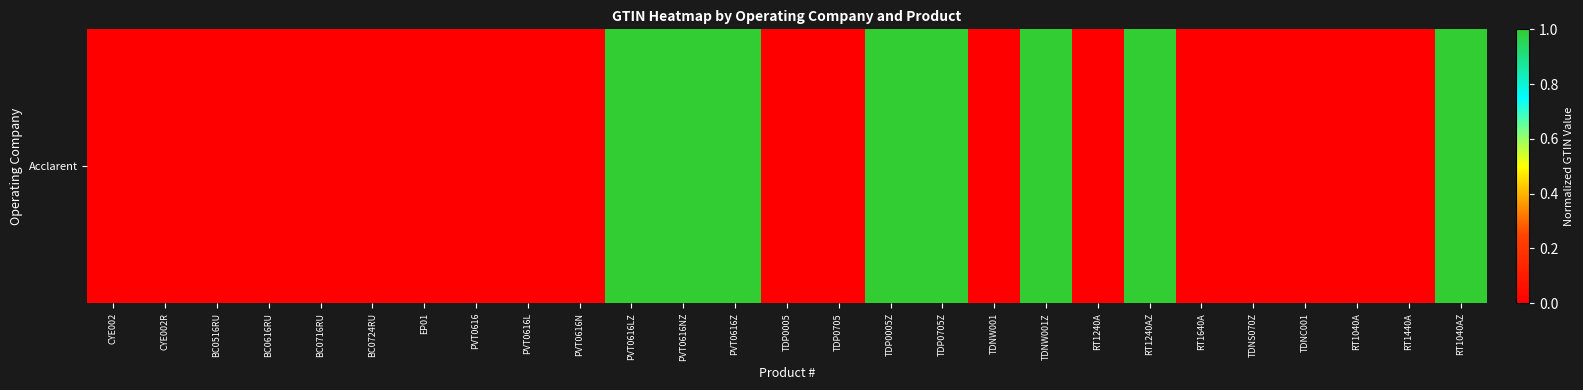

List the labels in order of value, smallest first.

CYE002, CYE002R, BC0516RU, BC0616RU, BC0716RU, BC0724RU, EP01, TDNC001, TDNS070Z, TDNW001, RT1040A, RT1240A, RT1440A, RT1640A, TDP0005, TDP0705, PVT0616, PVT0616L, PVT0616N, TDNW001Z, RT1040AZ, RT1240AZ, TDP0005Z, TDP0705Z, PVT0616LZ, PVT0616NZ, PVT0616Z